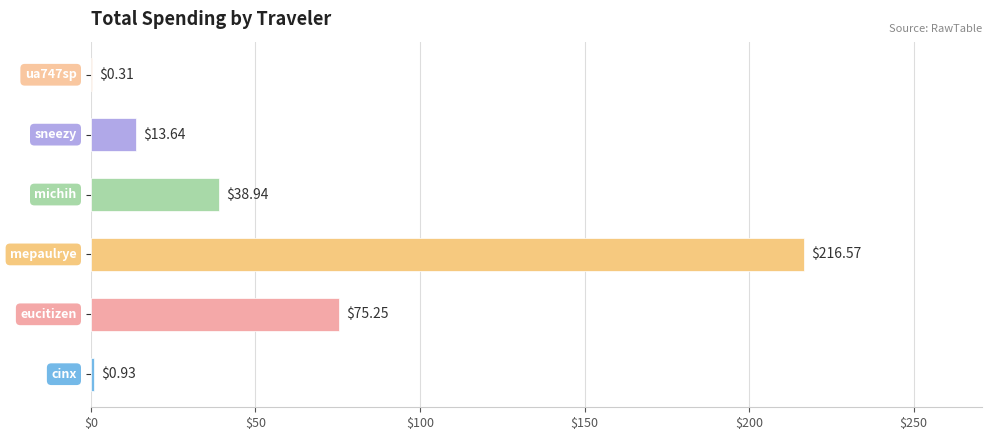

What is the sum of all values?

345.6